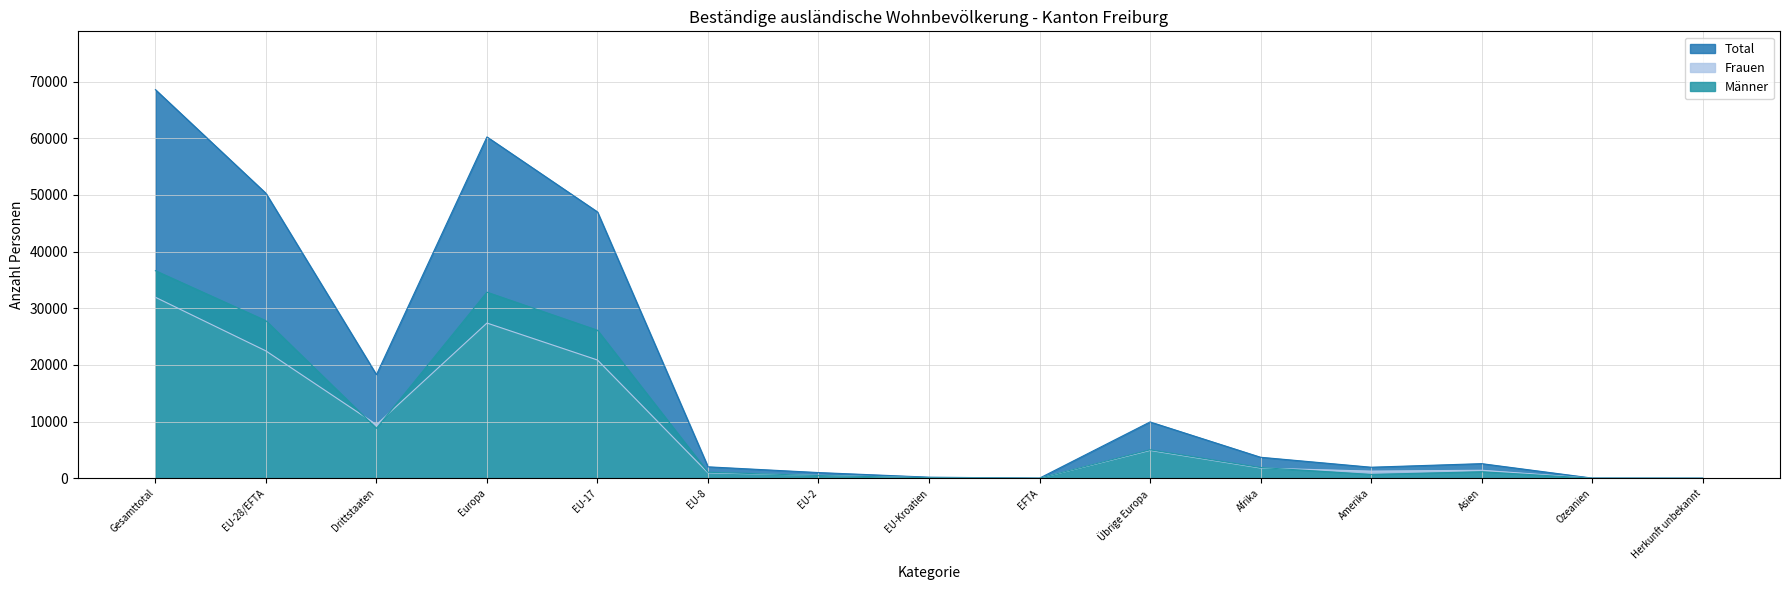

At which label does Total first exceed 2592?

Gesamttotal